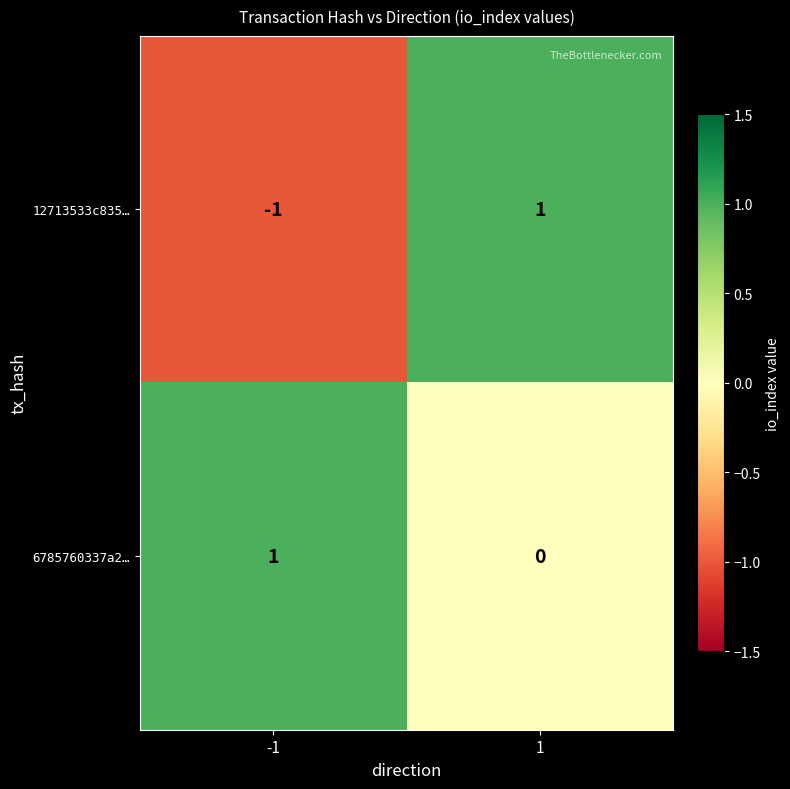

Count the number of data series in this chart.

2